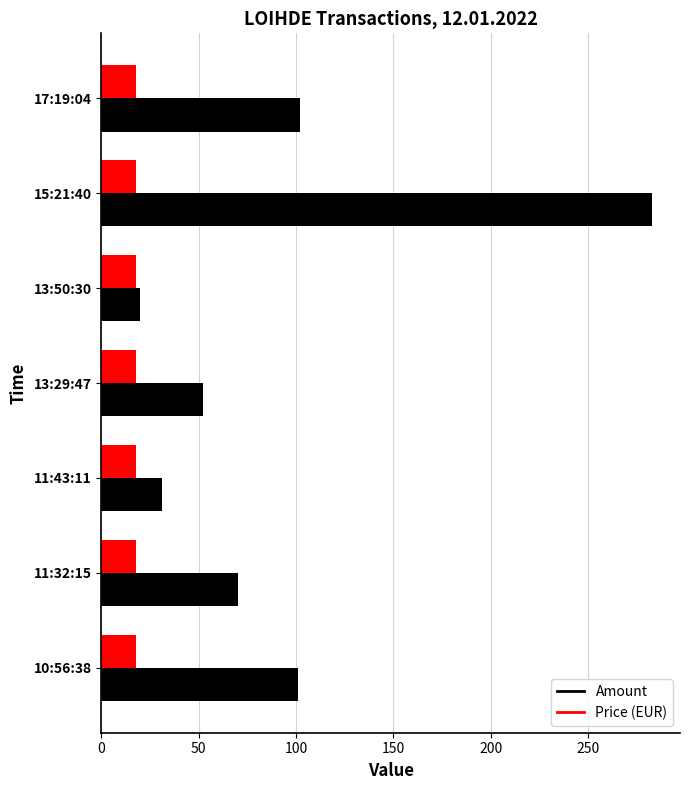

What is the minimum value for Amount?

20.0